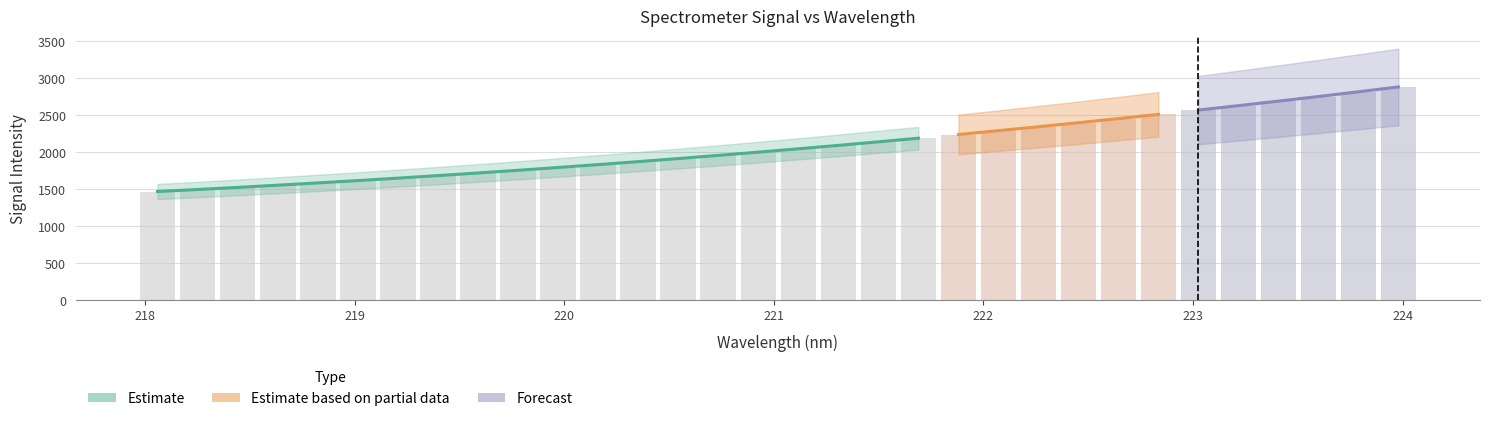

What is the difference between the maximum and minimum values?

1413.1